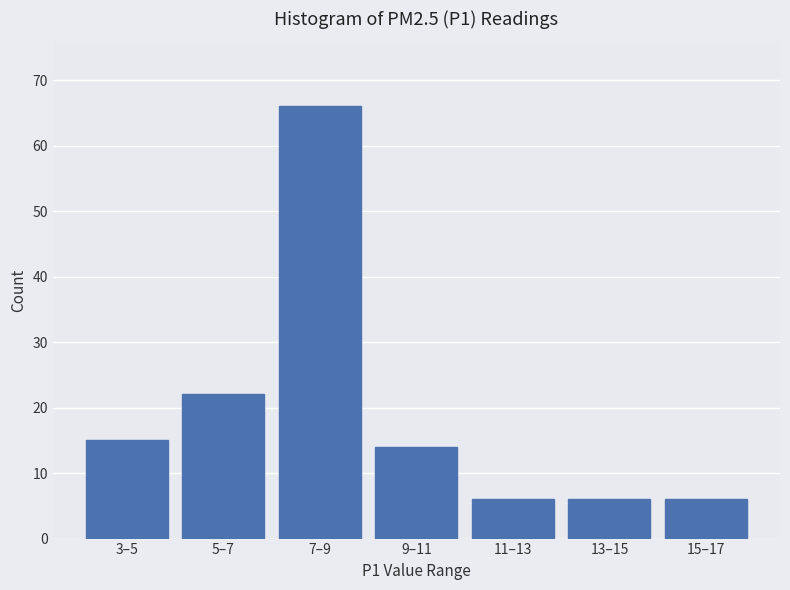

Reading right to left, what are all the values shown in this chart?

6	6	6	14	66	22	15